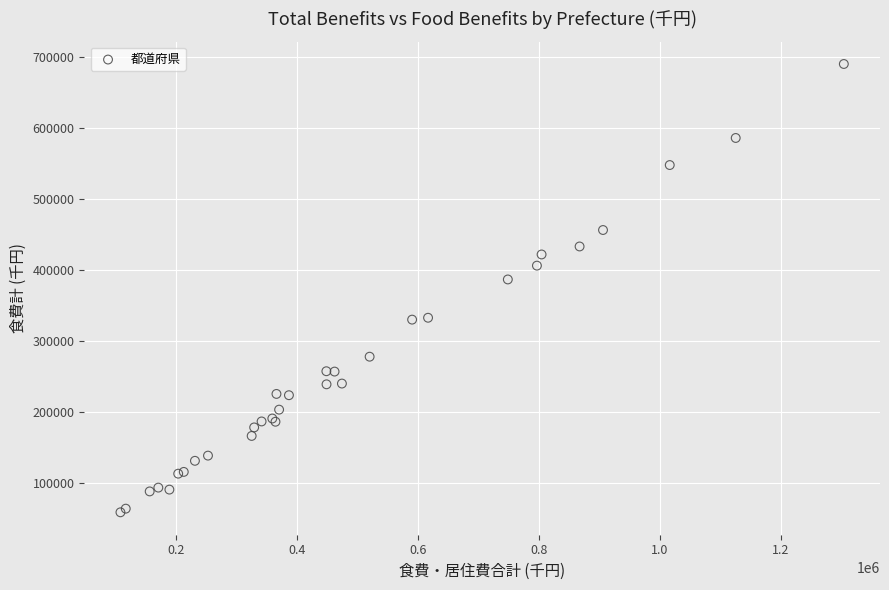

What Y value in the scatter plot is closest to 374103?

386363.7